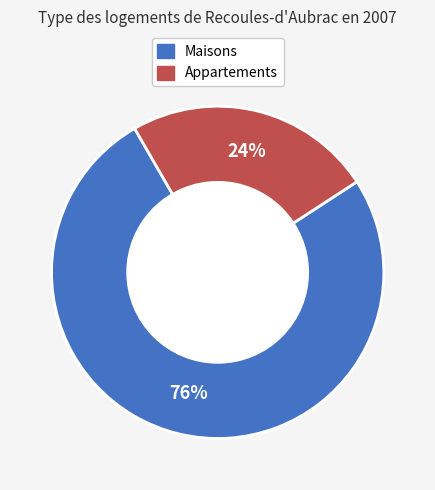

Is there any slice that represents more than half of the pie?

Yes